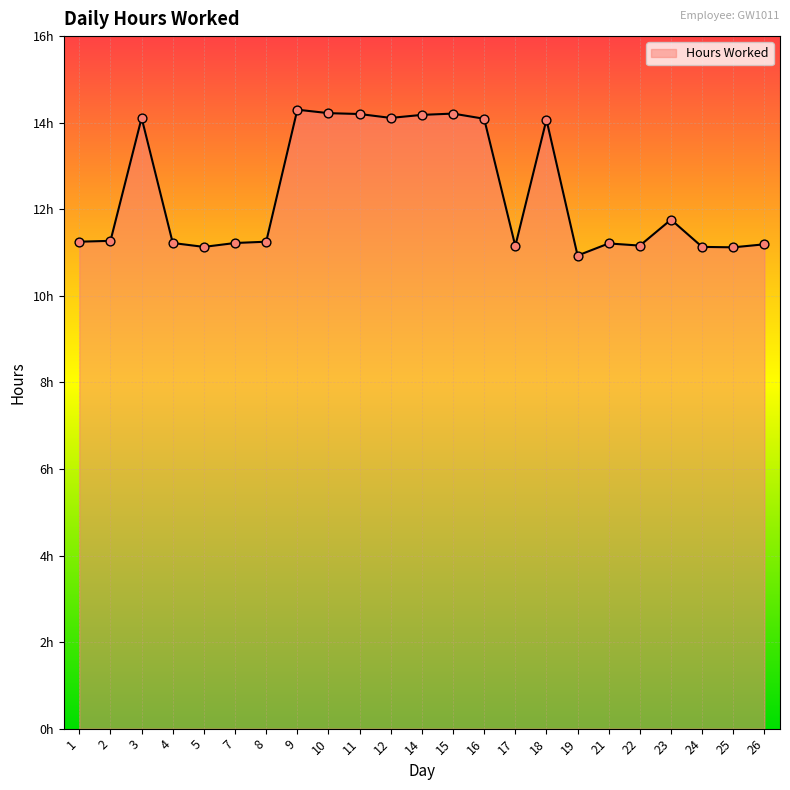

Which has a higher value, 24 or 18?

18